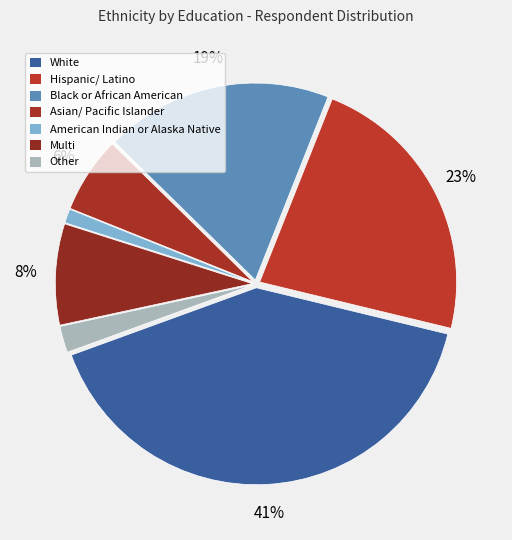

Which slice is the smallest?

American Indian or Alaska Native